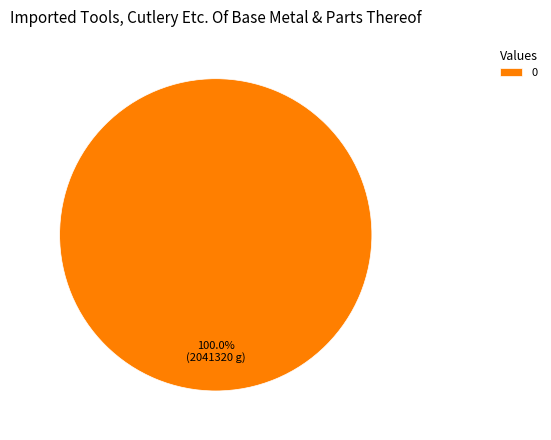

Does 0 account for over 50% of the chart?

Yes